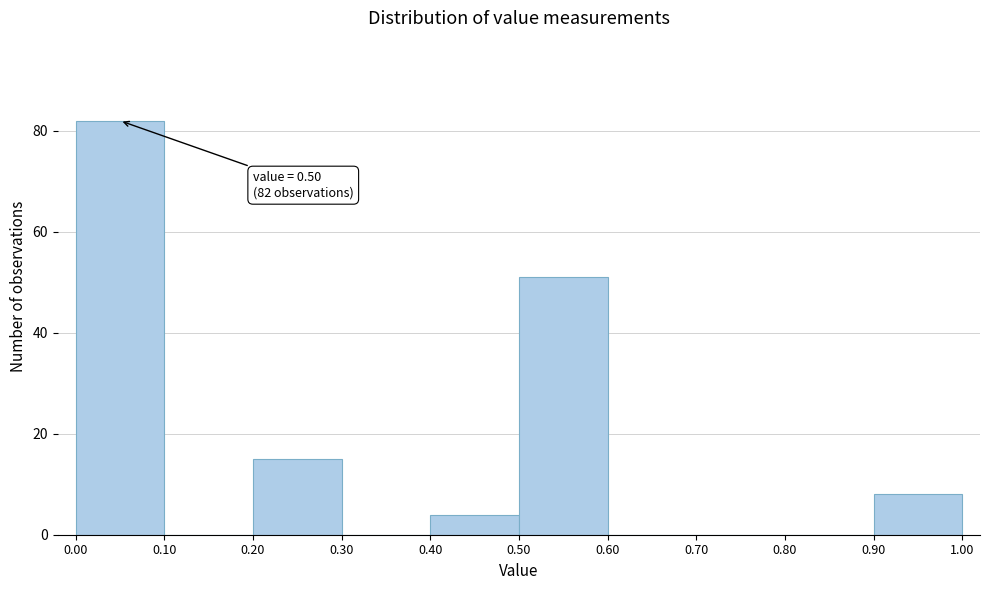

Which range on the x-axis has the tallest bar?

0.00 to 0.10